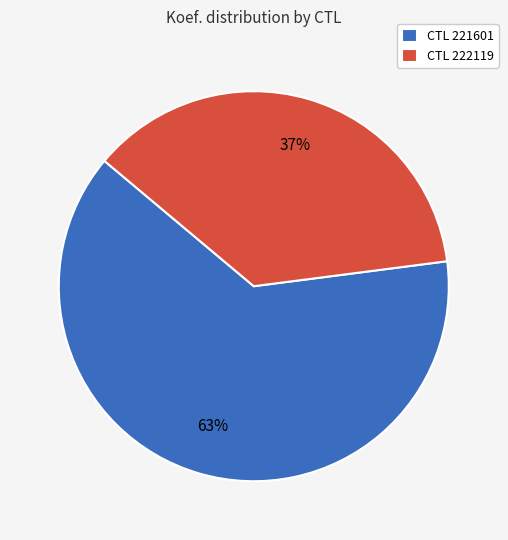

Is CTL 221601 the majority of the pie?

Yes